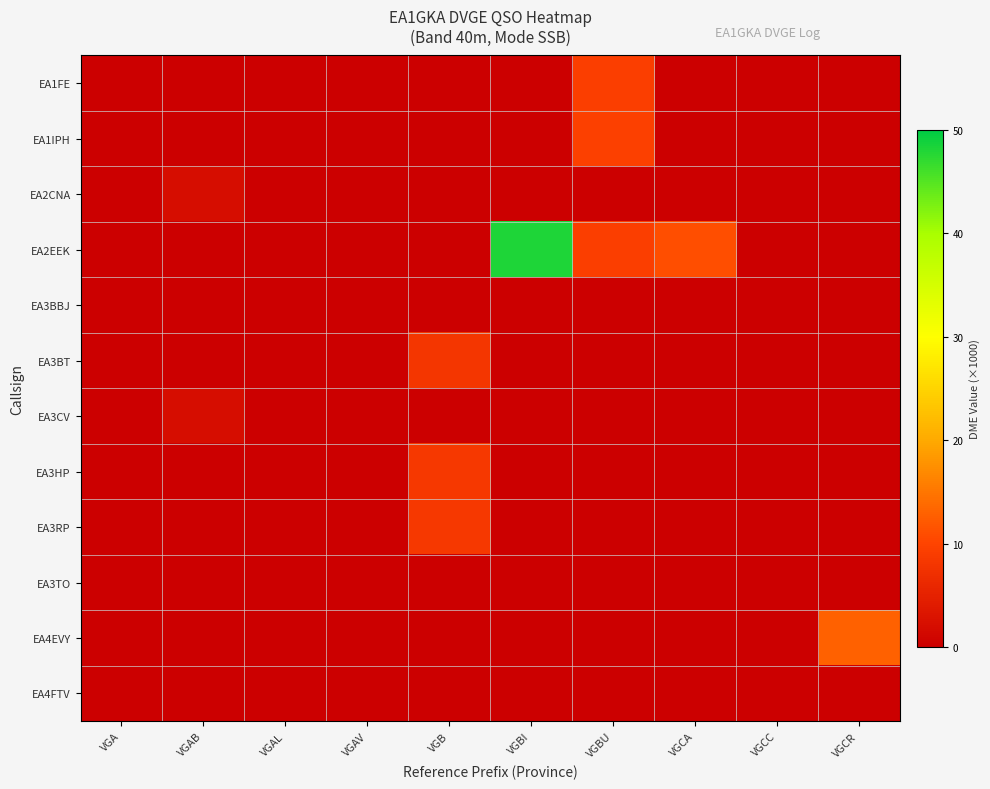

Between VGAL and VGB, which is larger?

VGAL